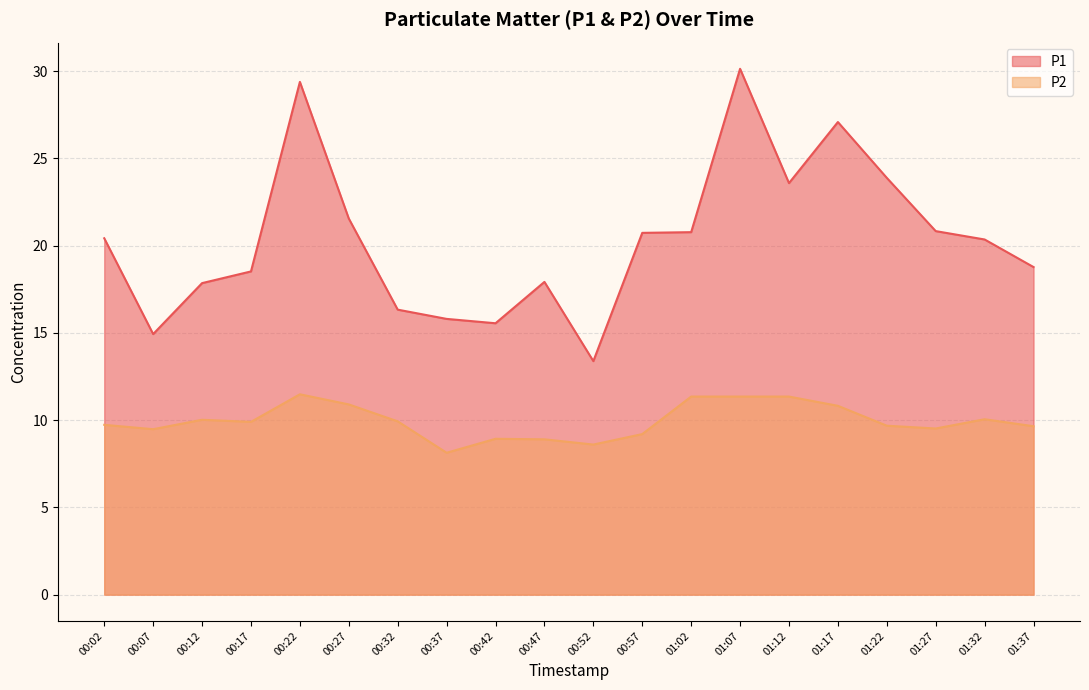

True or false: P2 has a value of 15.4 at 00:12.

False